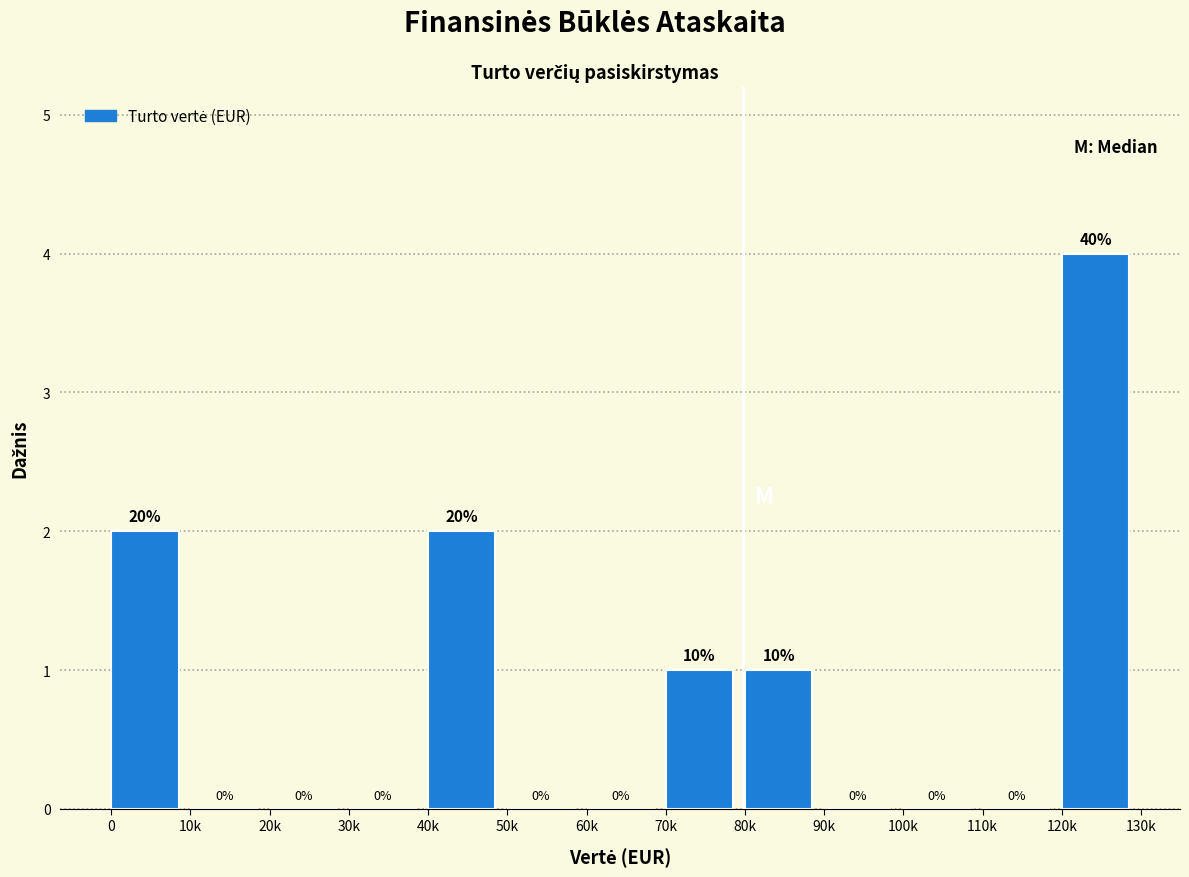

Reading right to left, transcribe all the data shown in this chart.

120k=4	110k=0	100k=0	90k=0	80k=1	70k=1	60k=0	50k=0	40k=2	30k=0	20k=0	10k=0	0=2